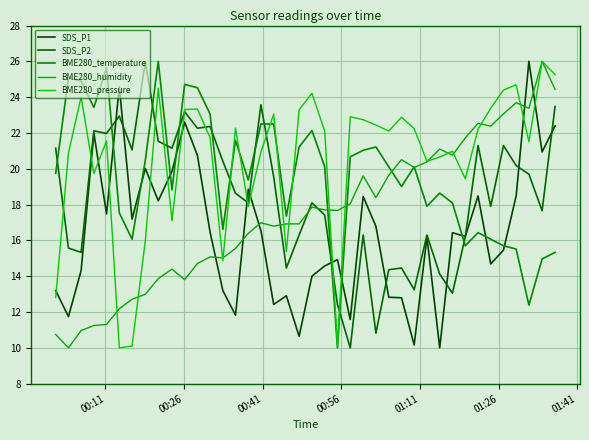

Reading left to right, what are all the values shown in this chart?

SDS_P1: 13.2	11.7	14.3	22.0	17.5	24.6	17.2	20.0	18.2	19.9	22.6	20.7	16.5	13.2	11.8	18.9	16.5	12.4	12.9	10.6	14.0	14.6	14.9	11.6	18.5	16.8	12.8	12.8	10.2	16.2	10.0	16.4	16.2	18.5	14.7	15.5	18.5	26.0	20.9	22.4
SDS_P2: 21.2	15.6	15.3	22.1	22.0	22.9	21.1	26.0	21.5	21.2	23.2	22.3	22.4	20.4	18.6	18.1	23.6	19.6	14.5	16.3	18.1	17.4	12.4	10.0	16.3	10.8	14.4	14.5	13.2	16.3	14.1	13.1	16.2	21.3	17.9	21.3	20.2	19.7	17.7	23.5
BME280_temperature: 19.7	25.1	24.9	23.4	25.6	17.5	16.1	20.5	26.0	18.8	24.7	24.5	23.1	16.6	21.6	19.4	22.5	22.5	17.4	21.2	22.1	20.1	10.0	20.7	21.0	21.2	20.1	19.0	20.1	17.9	18.6	18.1	15.7	16.4	16.1	15.7	15.5	12.4	15.0	15.3
BME280_humidity: 10.7	10.0	11.0	11.2	11.3	12.2	12.7	13.0	13.9	14.4	13.8	14.7	15.1	15.0	15.6	16.4	17.0	16.8	16.9	16.9	17.9	17.7	17.7	18.0	19.6	18.4	19.6	20.5	20.1	20.4	21.1	20.8	21.7	22.5	22.4	23.1	23.7	23.4	26.0	24.4
BME280_pressure: 12.8	20.9	24.0	19.7	21.6	10.0	10.1	16.0	24.5	17.1	23.3	23.3	21.7	14.9	22.3	17.9	20.9	23.1	15.4	23.3	24.2	22.1	10.1	22.9	22.7	22.4	22.1	22.9	22.2	20.4	20.7	21.0	19.4	22.2	23.4	24.4	24.7	21.5	26.0	25.3